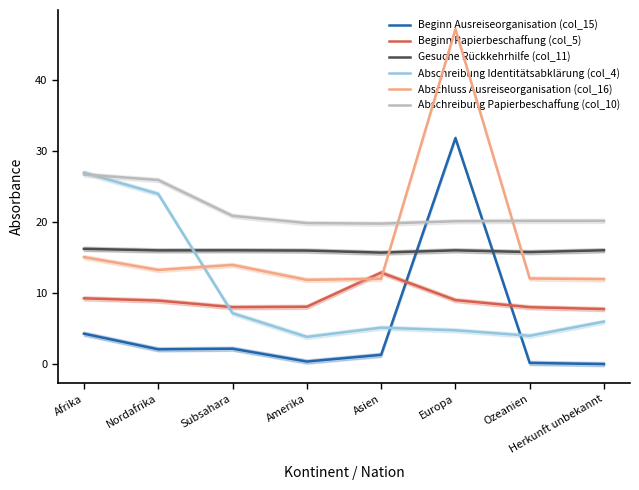

What is the label of the 4th point from the left?

Amerika